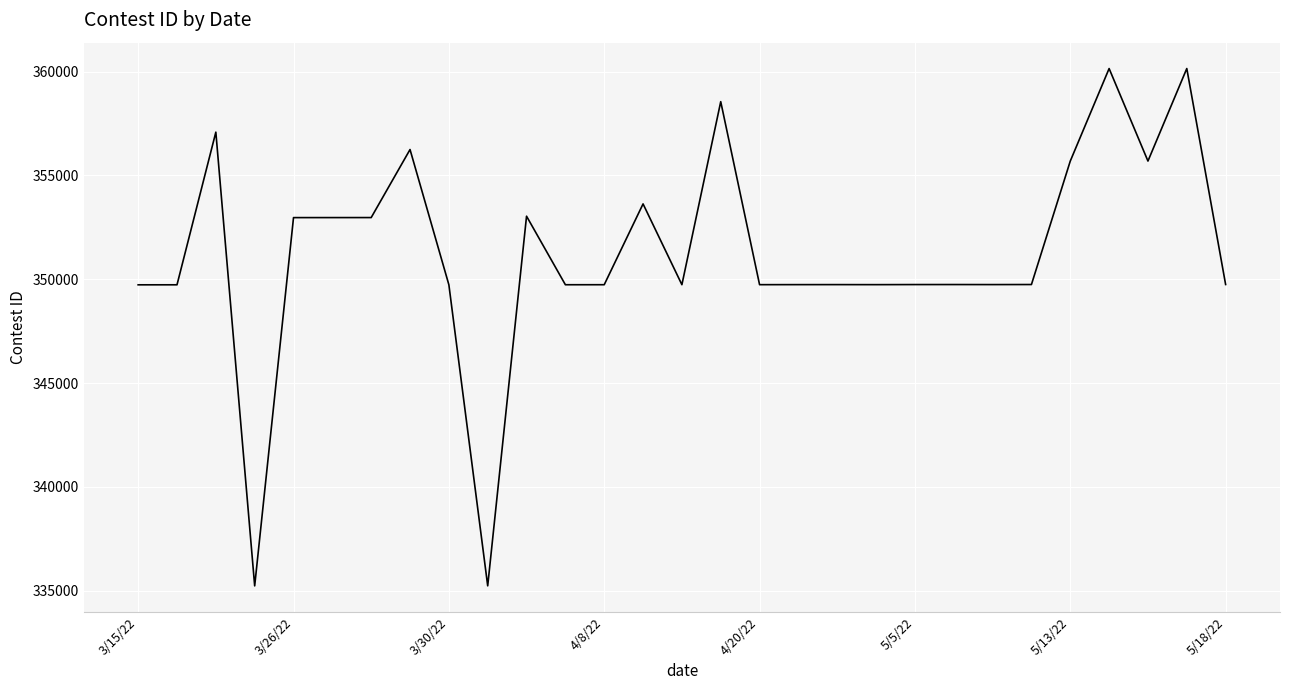

True or false: there are more than 2 points higher than both neighbors.

True